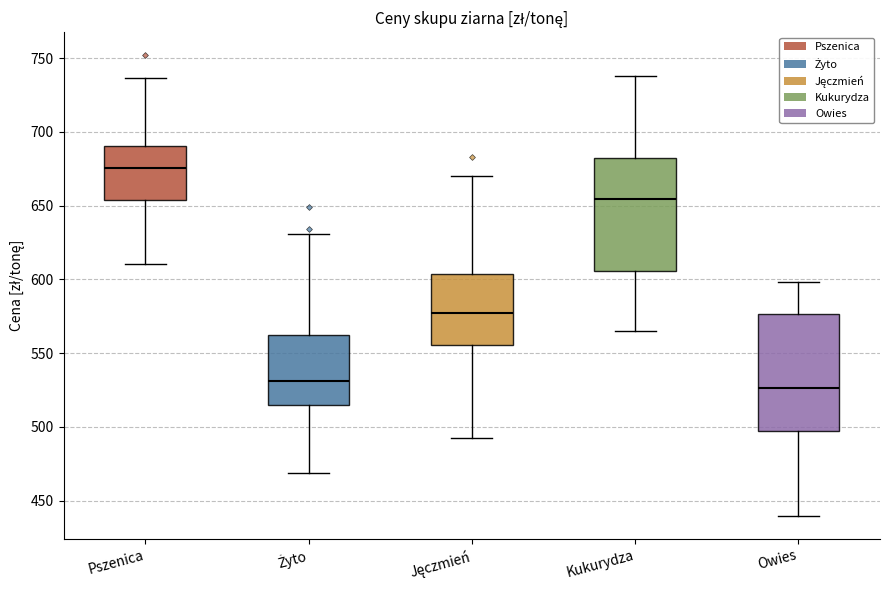

Reading left to right, read every box against the y-axis: the position of its median line, the range the box covers, and the ends of its whiskers. The values are not printed on the chart, so give them approximately, as read against the axis.

Pszenica: median 675, box 655 to 690, whiskers 610 to 735
Żyto: median 530, box 515 to 560, whiskers 470 to 630
Jęczmień: median 575, box 555 to 605, whiskers 490 to 670
Kukurydza: median 655, box 605 to 680, whiskers 565 to 740
Owies: median 525, box 495 to 575, whiskers 440 to 600